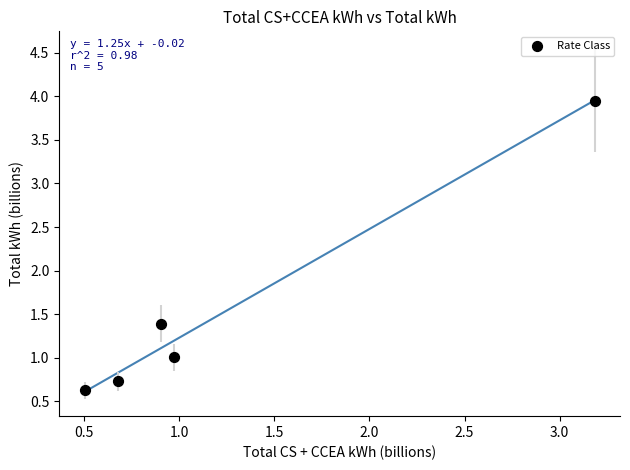

What is the average Y value?

1.5